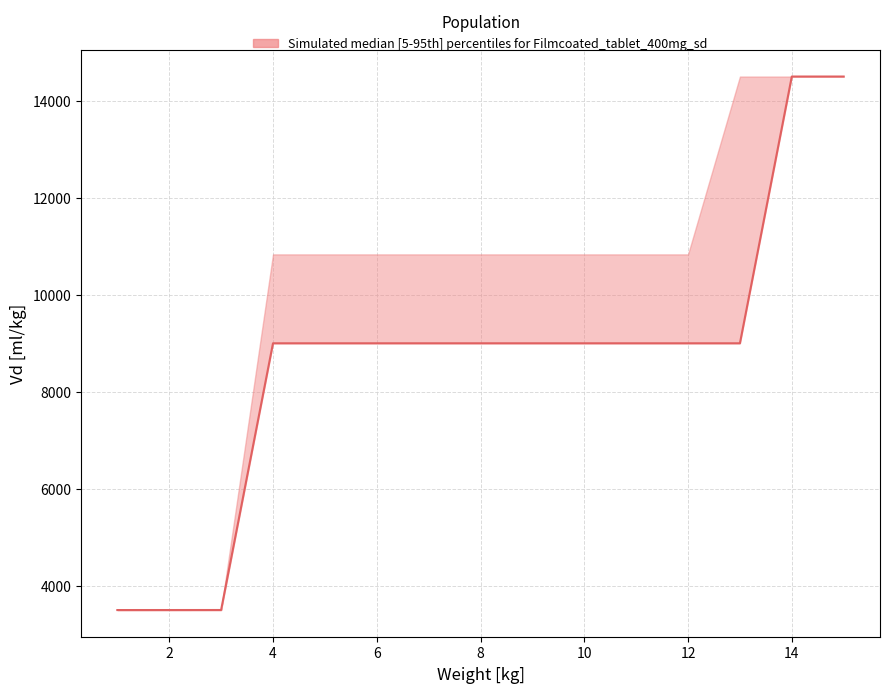

What is the difference between the maximum and minimum values?

11000.0